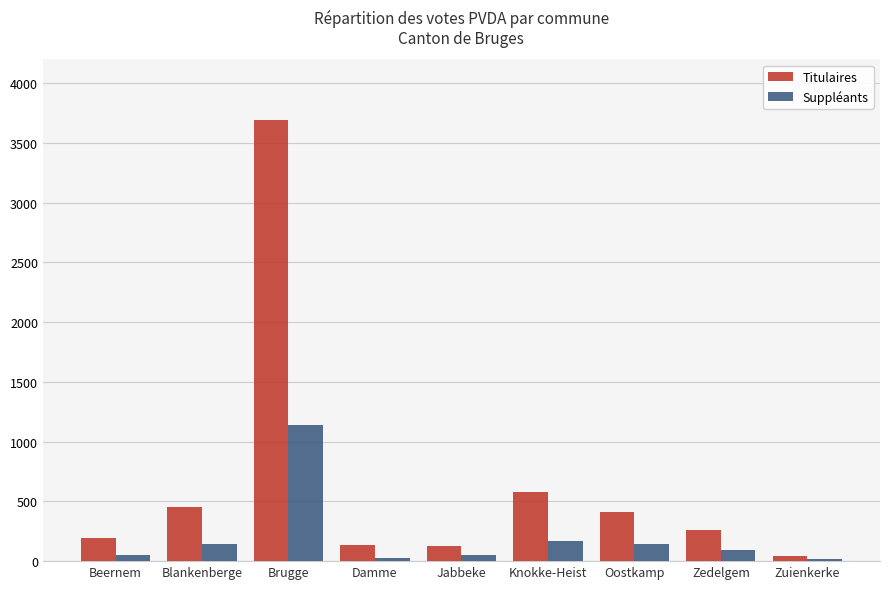

At which category is the sum across all series the highest?

Brugge